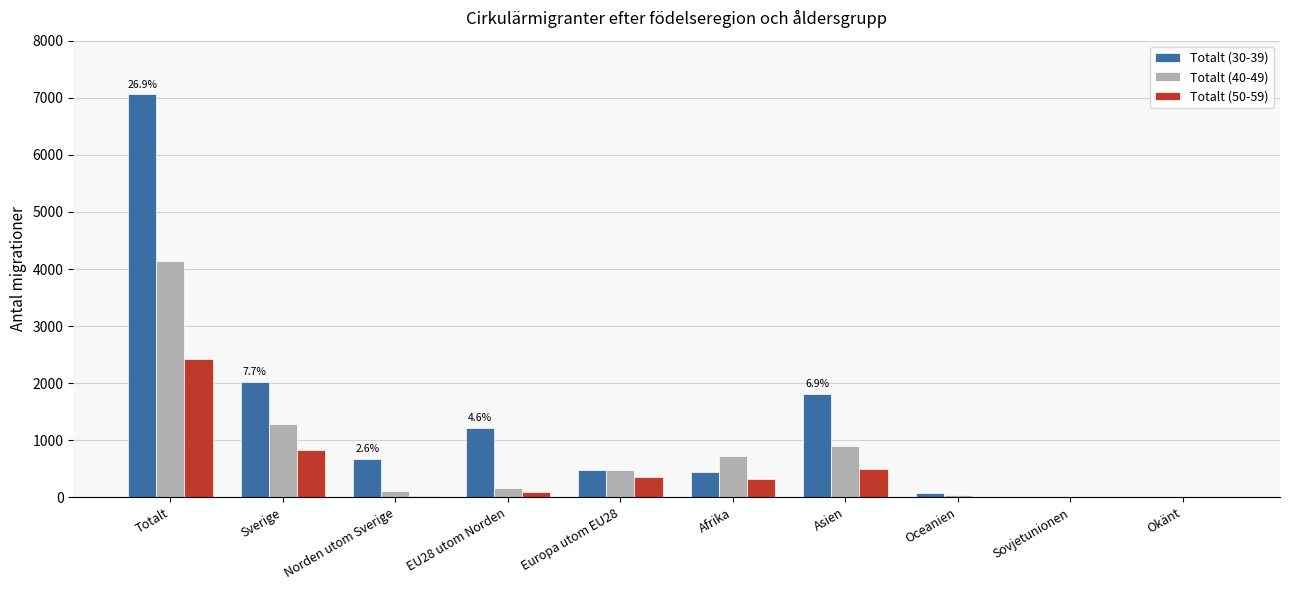

How many distinct data groups are displayed?

3